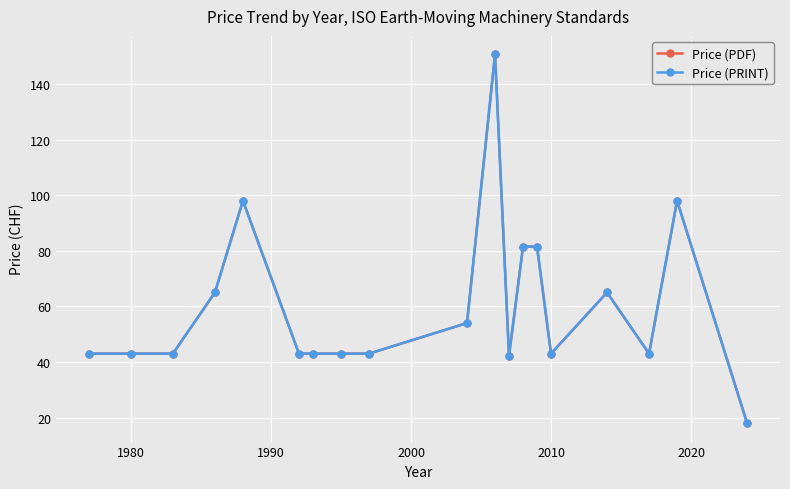

Is this an area chart (filled region under the line)?

No